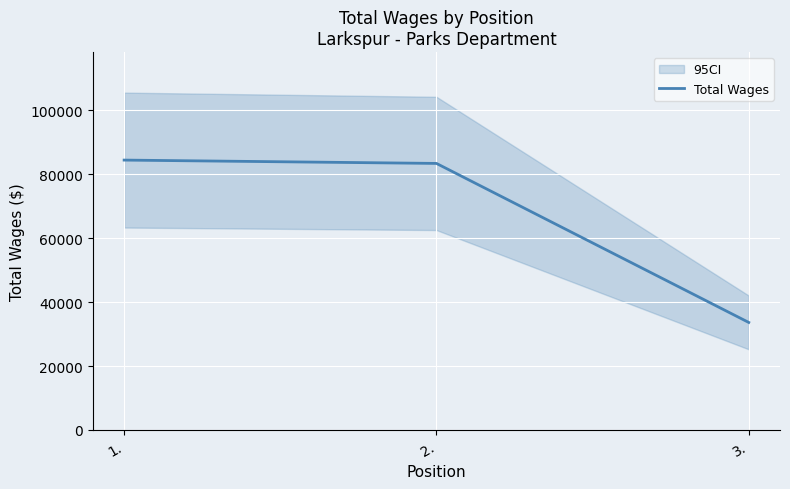

What is the ratio of the value at 1. to the value at 3.?

2.5